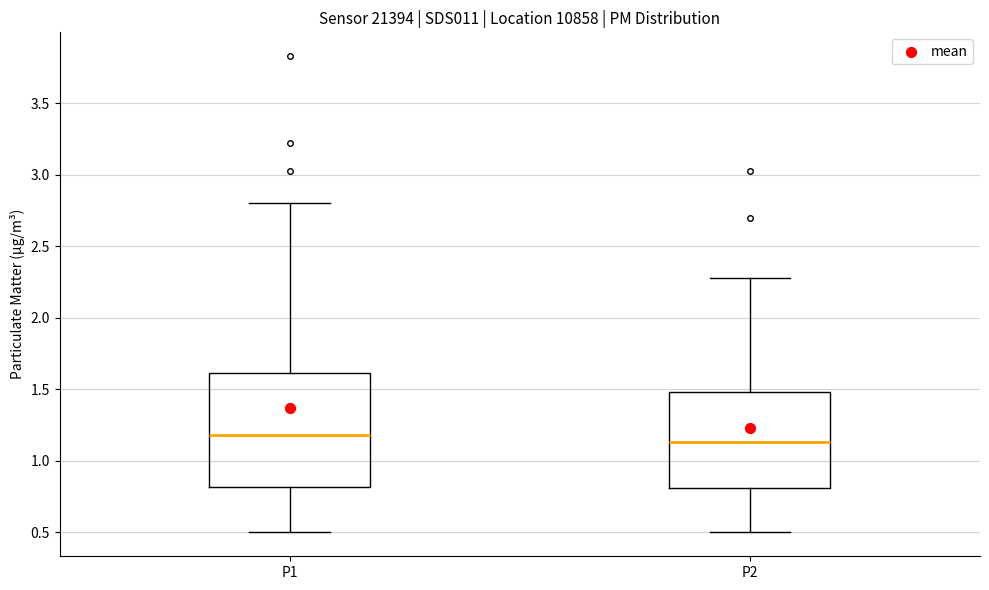

Where does the median line of the box for P2 sit on the y-axis? The values are not printed on the chart, so give them approximately, as read against the axis.

1.15